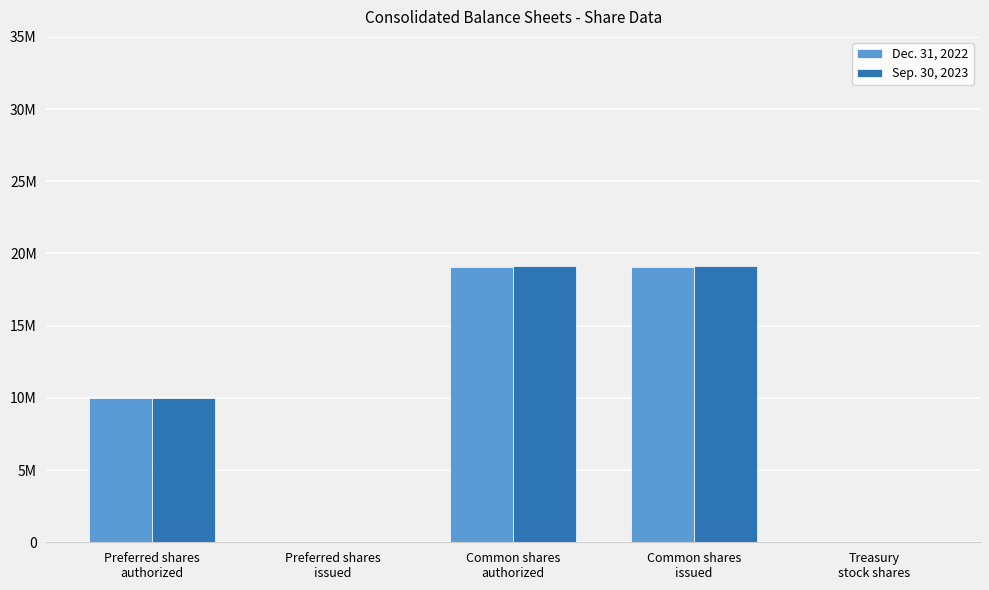

What are all the series names shown in the legend?

Dec. 31, 2022, Sep. 30, 2023